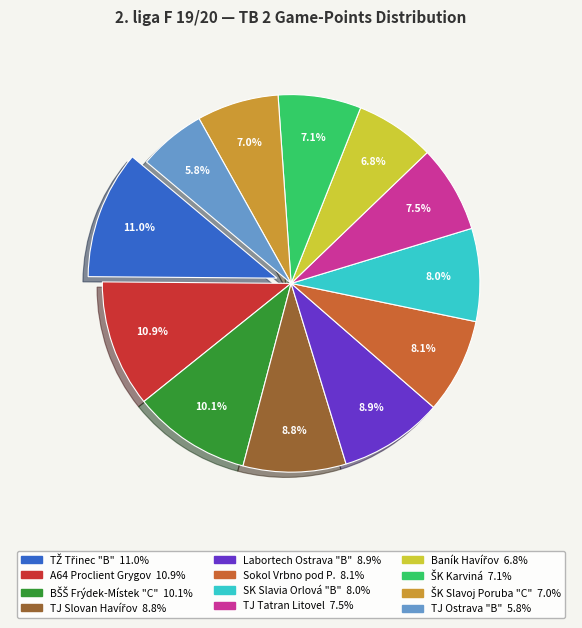

Which slice is the smallest?

TJ Ostrava "B"